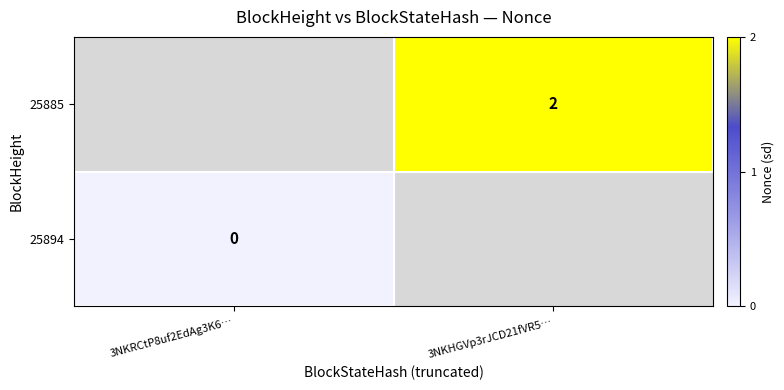

Which has a higher value, 3NKRCtP8uf2EdAg3K6… or 3NKHGVp3rJCD21fVR5…?

3NKHGVp3rJCD21fVR5…